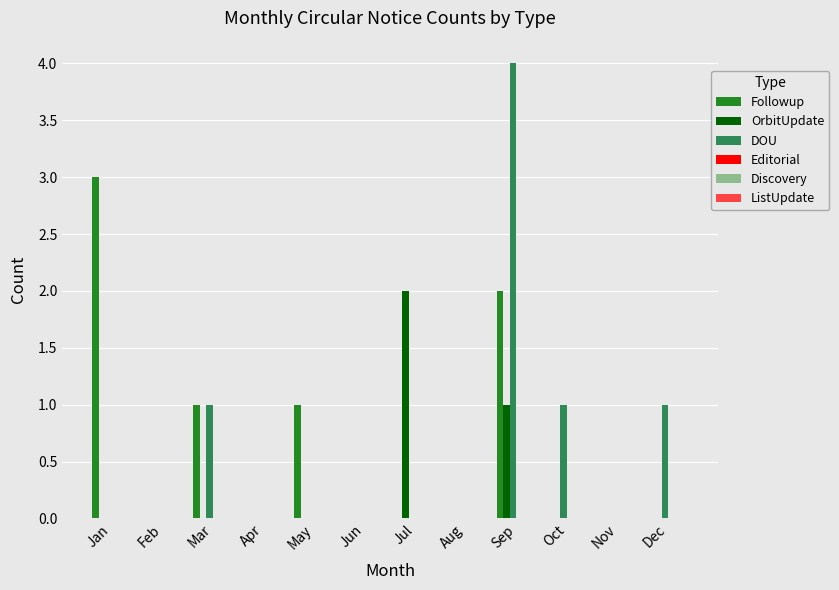

What is the total value across all series at Jan?

3